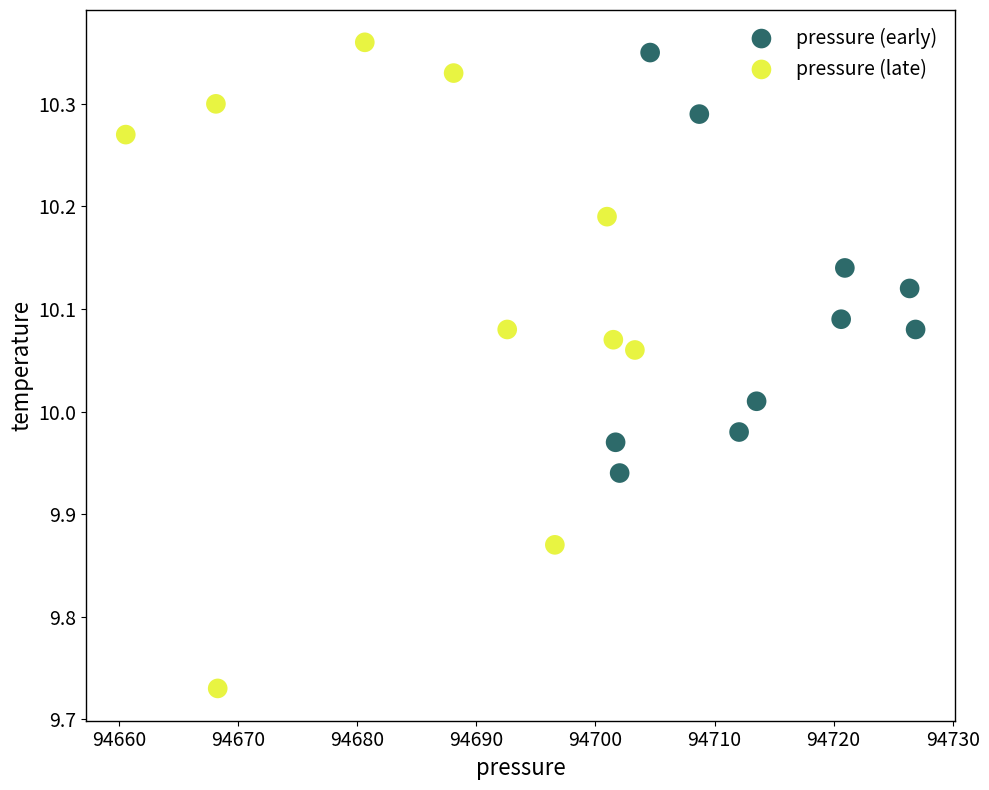

Which series reaches the minimum Y coordinate?

pressure (late)